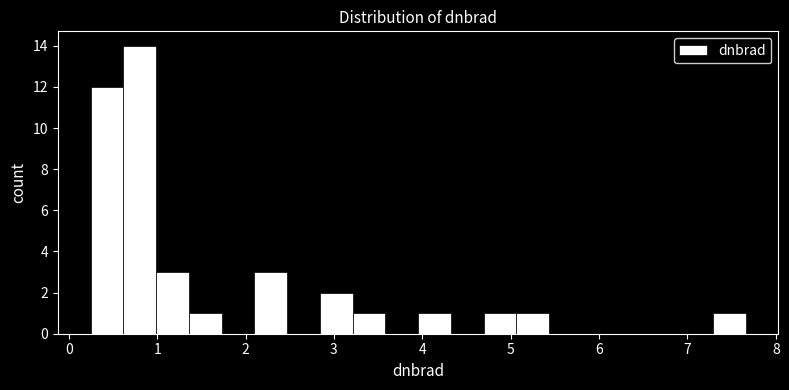

Read against the x-axis, roughly where is the centre of the tallest bar?

0.8